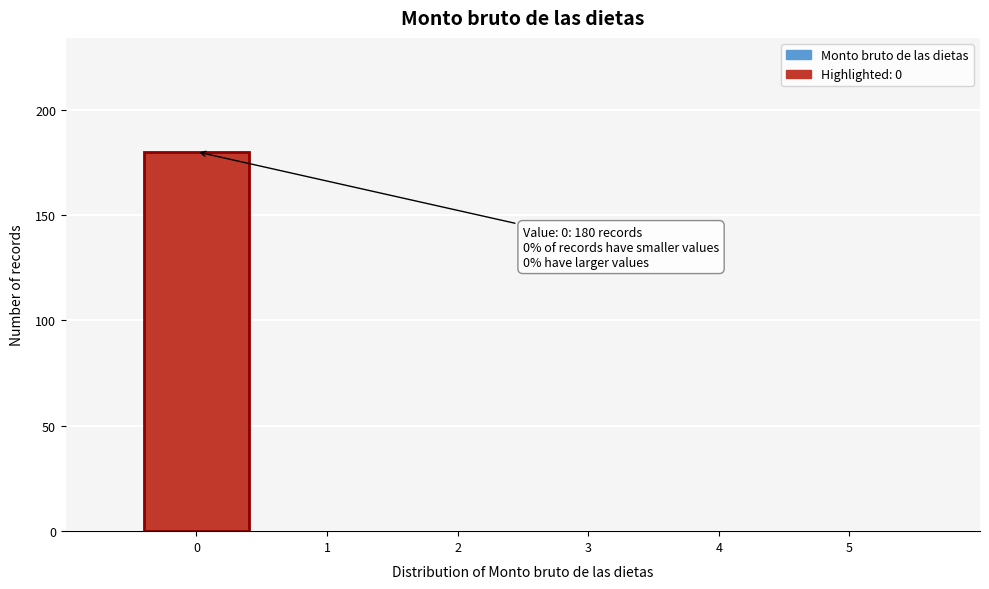

Reading right to left, transcribe all the data shown in this chart.

5=0	4=0	3=0	2=0	1=0	0=180